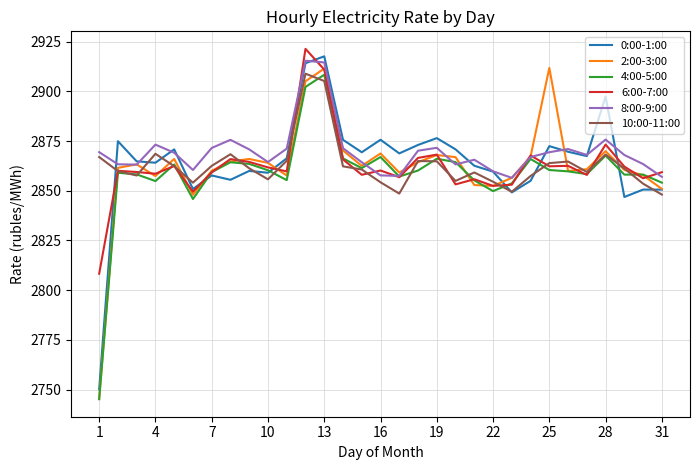

What is the minimum value for 10:00-11:00?

2848.1